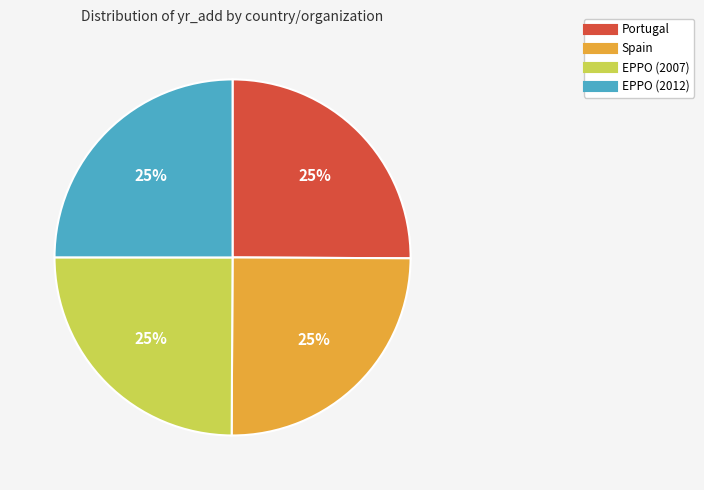

Does any single category account for the majority?

No